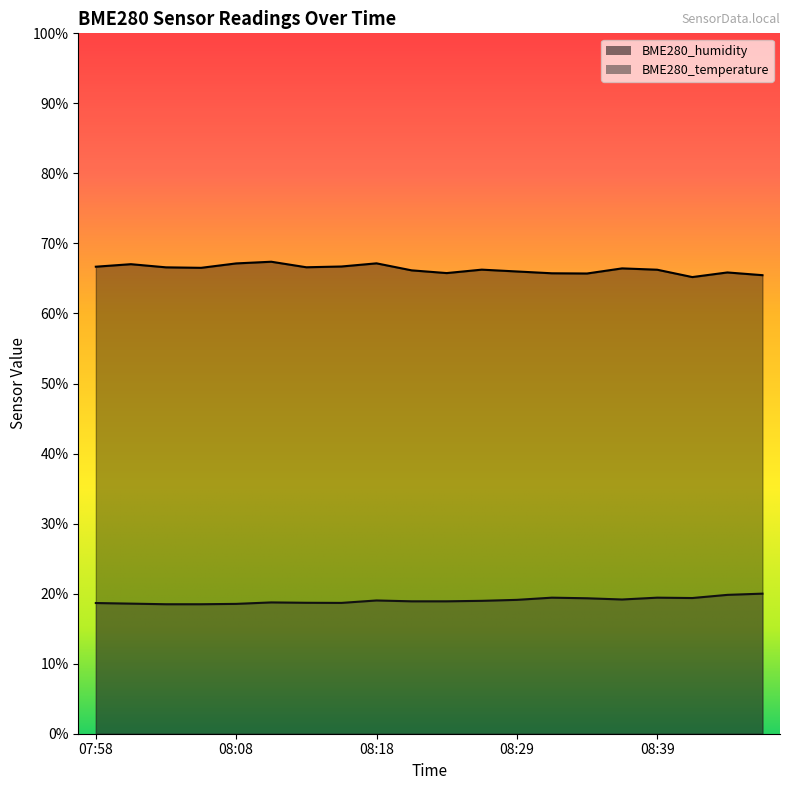

What is the difference between the highest and lowest values at 08:41?

45.8